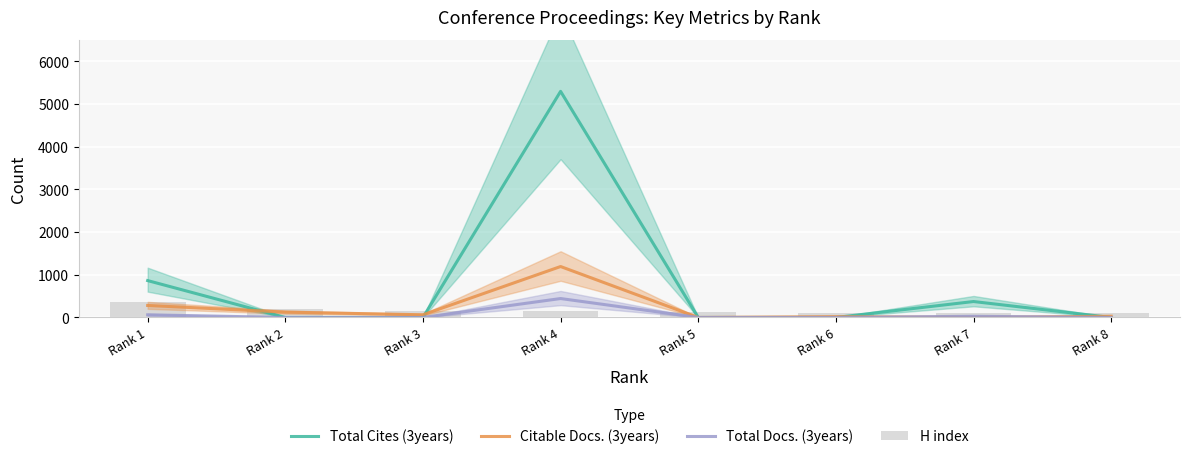

What is the average value of the H index series?

161